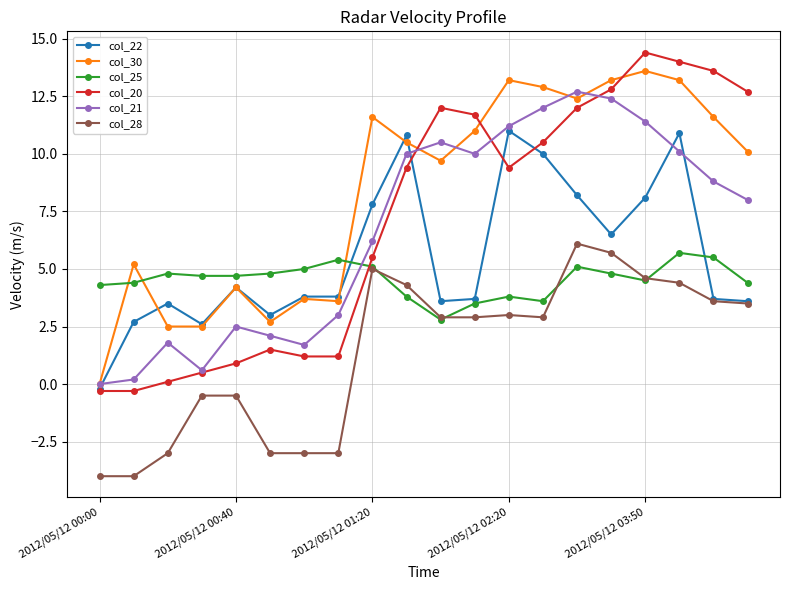

Which series has the widest spread of values?

col_20